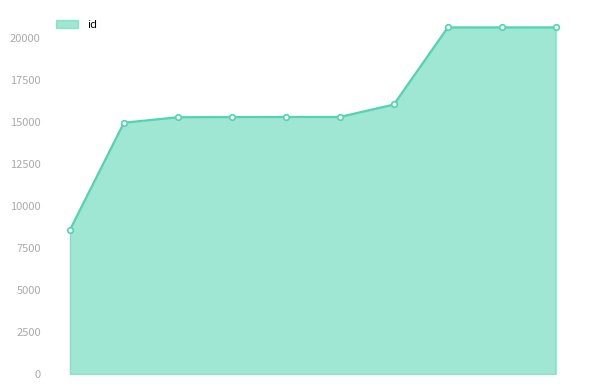

What is the average value?

16264